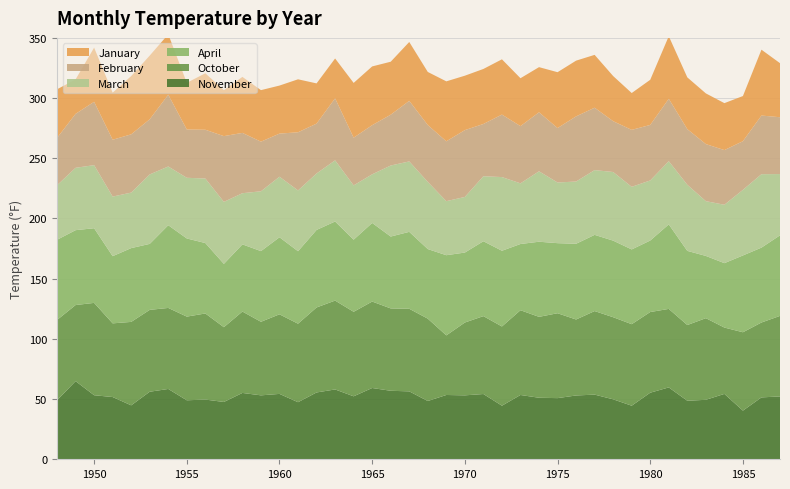

Reading left to right, extract all data points from this chart.

January: 40.4	28.6	45.0	39.1	48.4	52.9	50.2	38.8	46.9	38.2	46.5	42.8	39.9	44.0	33.4	33.1	45.5	48.8	44.0	48.9	44.1	49.8	45.2	45.7	45.9	39.8	37.5	46.4	46.3	43.9	37.5	30.6	37.5	52.0	43.0	42.1	39.0	37.5	54.7	44.9
February: 39.3	44.8	52.6	47.2	48.4	45.8	59.6	40.1	40.5	54.6	50.1	41.2	35.8	48.3	41.4	51.5	39.6	40.8	42.2	50.3	47.2	49.7	55.5	43.4	51.9	47.5	49.0	45.2	54.1	51.8	42.2	47.3	46.1	51.8	46.2	47.4	45.4	40.4	48.7	47.2
March: 45.3	51.8	52.4	49.5	46.1	57.7	48.8	50.4	53.6	51.5	42.5	49.7	50.3	50.5	46.9	50.8	45.1	40.4	59.0	58.5	55.8	44.9	46.2	54.0	61.2	50.4	58.5	50.4	51.7	53.8	57.0	52.0	49.9	52.5	54.9	45.5	48.5	54.5	61.0	50.9
April: 66.6	62.2	62.0	55.8	61.3	54.8	68.7	64.9	58.5	52.6	55.8	58.7	64.0	60.2	64.4	65.7	59.9	65.3	59.7	63.9	57.8	66.6	58.1	62.2	62.9	55.0	62.4	58.2	62.9	63.3	63.6	62.1	59.4	70.2	61.6	51.7	53.5	63.8	62.2	66.9
October: 66.7	63.2	76.7	61.2	69.3	68.0	67.3	69.5	71.5	62.1	67.6	61.1	66.1	65.2	70.6	73.8	70.2	71.8	68.4	68.6	68.4	49.5	60.5	64.7	65.8	70.4	67.2	70.5	63.1	69.4	68.2	67.7	67.0	65.2	62.9	67.8	55.1	65.1	62.2	66.9
November: 49.0	64.9	53.2	51.7	44.8	56.1	58.4	49.0	49.6	47.6	55.1	53.1	54.3	47.4	55.5	58.0	52.3	59.2	56.9	56.4	48.4	53.4	53.1	54.2	44.5	53.4	51.1	50.8	53.0	53.7	49.8	44.5	55.3	59.7	48.6	49.4	54.3	40.4	51.4	52.2